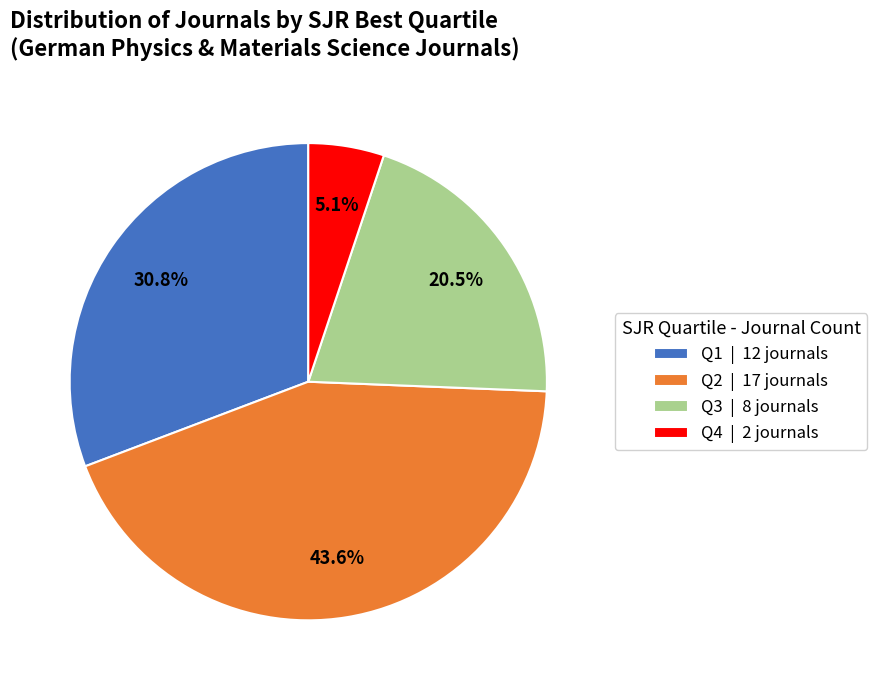

To the nearest percent, what is the average slice percentage?

25%